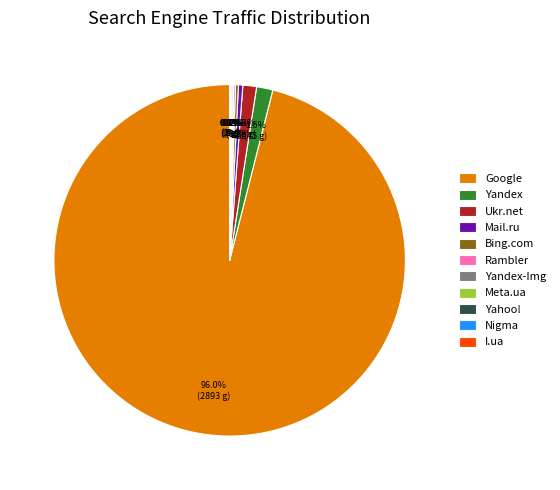

What portion of the pie excludes Mail.ru?

99.6%